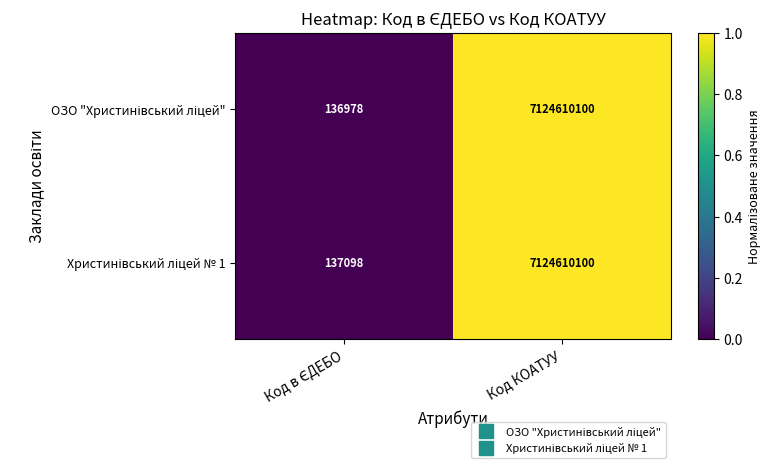

Which label corresponds to the largest value in the chart?

Код КОАТУУ